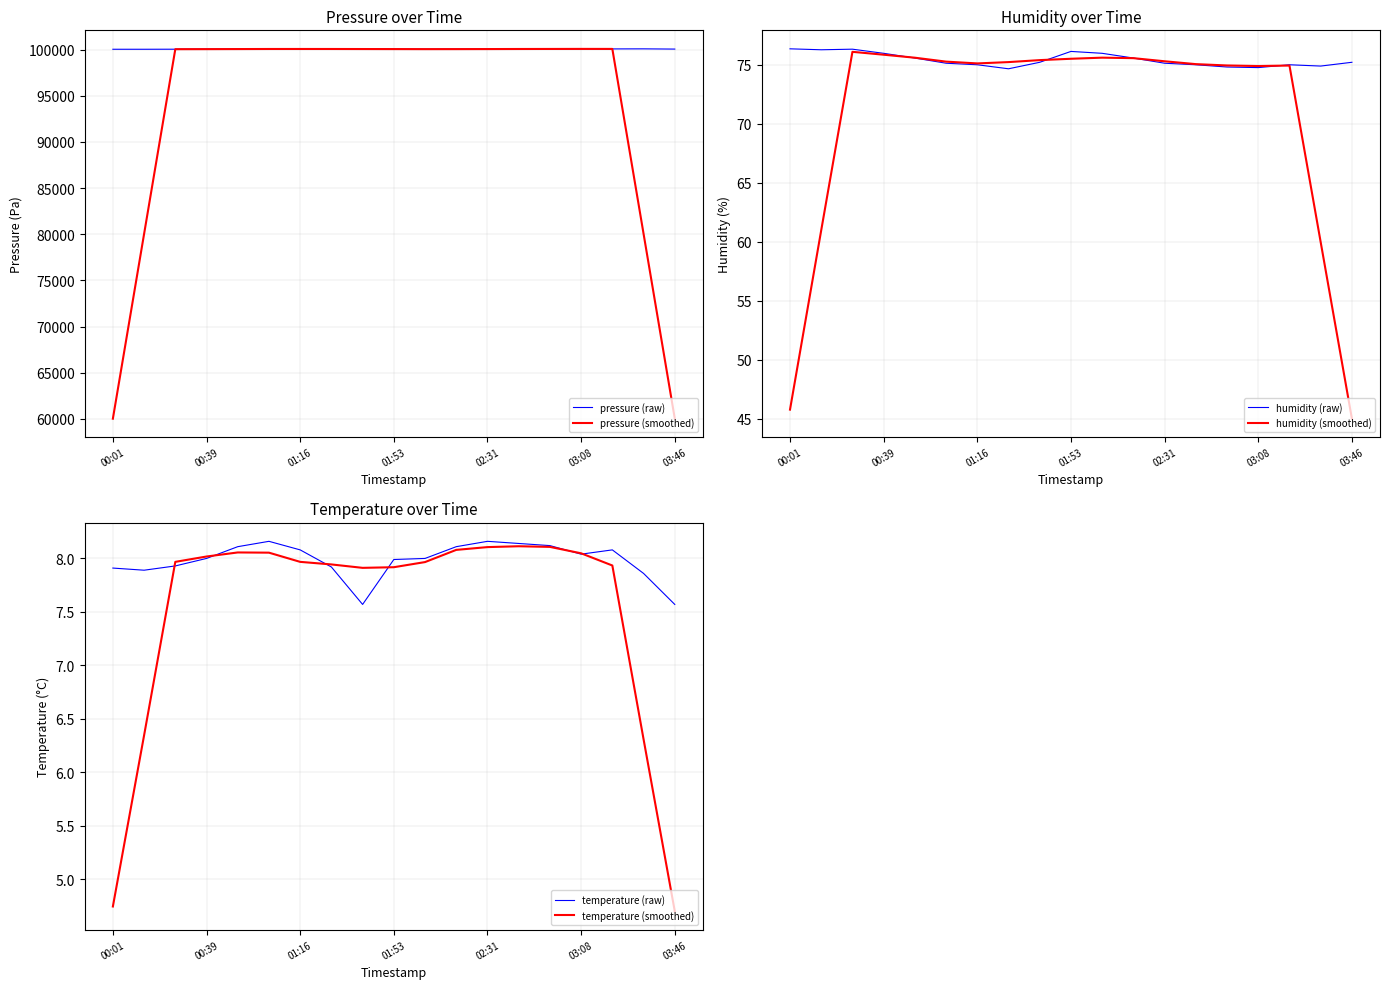

What is the maximum value for pressure (smoothed)?

100071.7